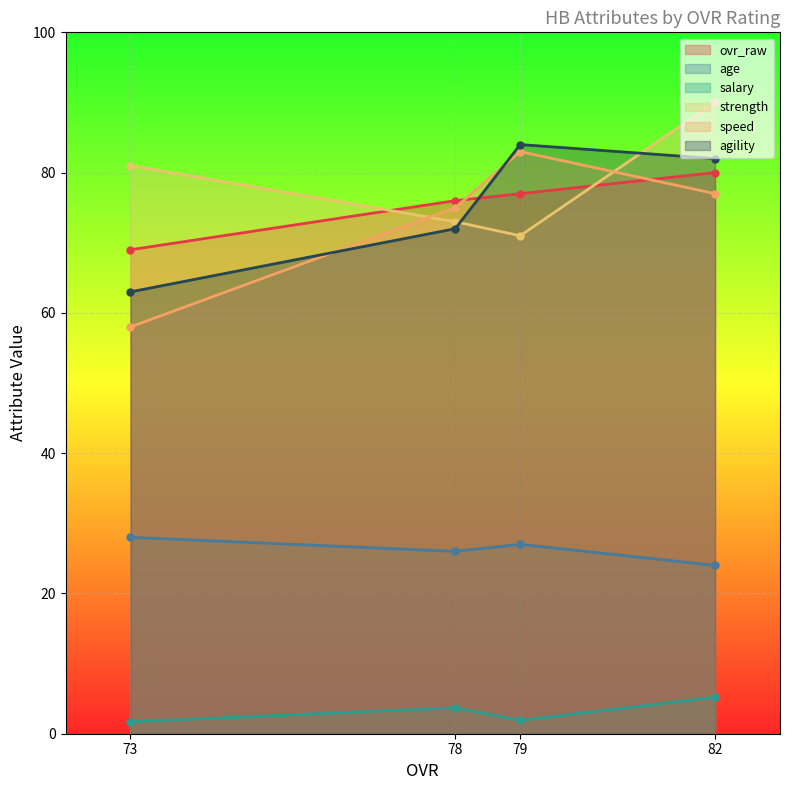

Which series ends up on top after the final intersection of speed and agility?

agility